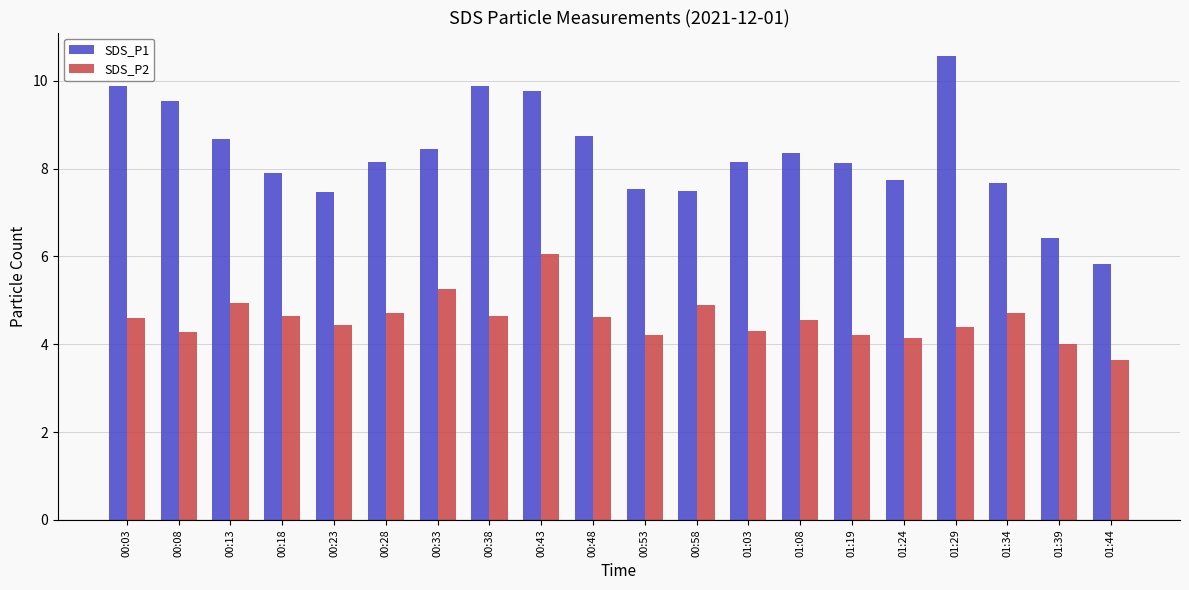

Where is SDS_P2 nearest to the value 4?

01:39